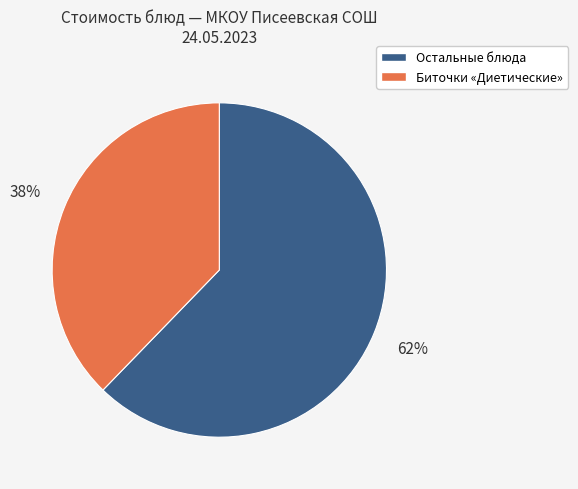

Is there a majority slice in this chart?

Yes